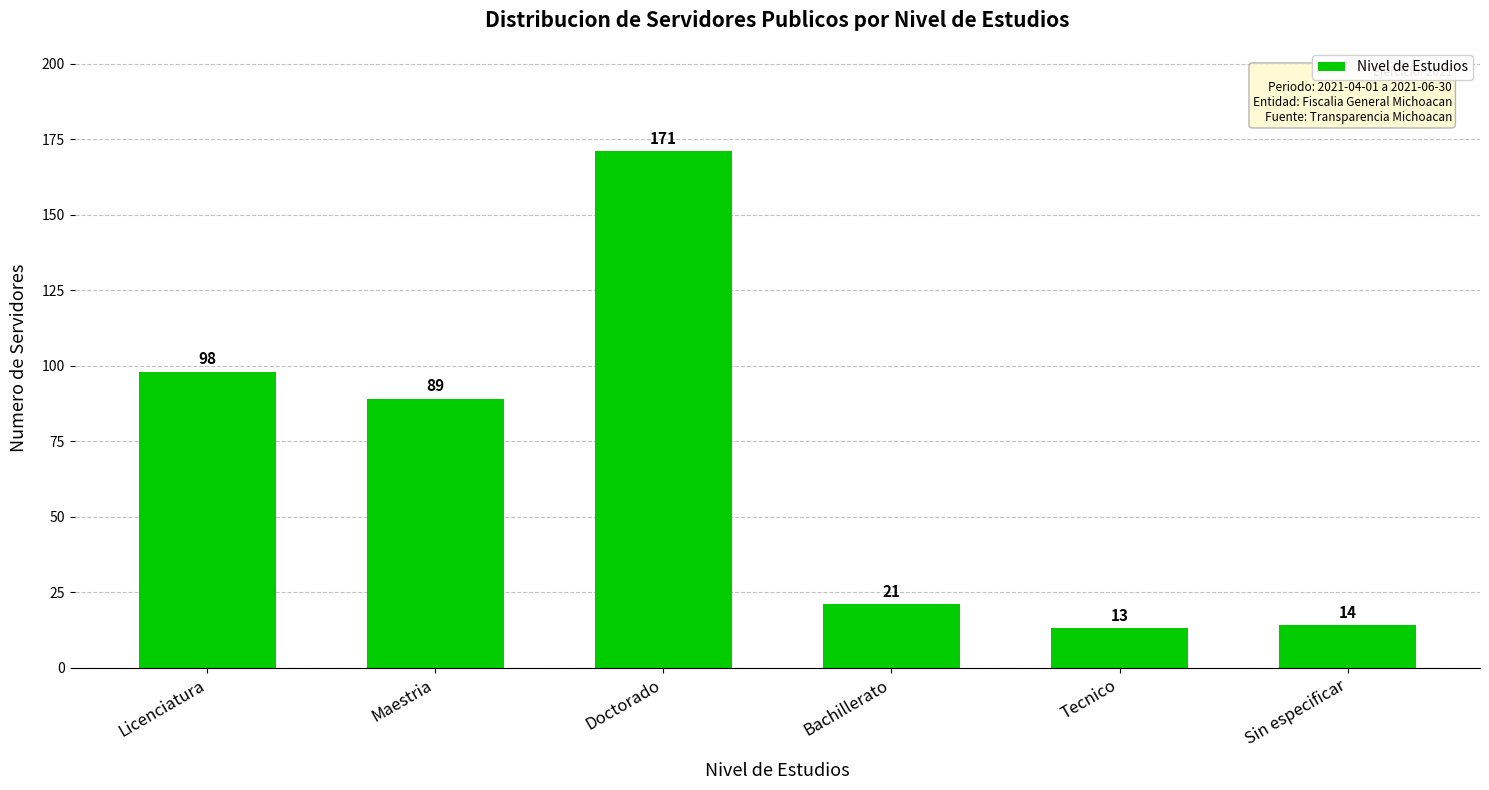

Reading left to right, list all the values displayed in this chart.

98	89	171	21	13	14